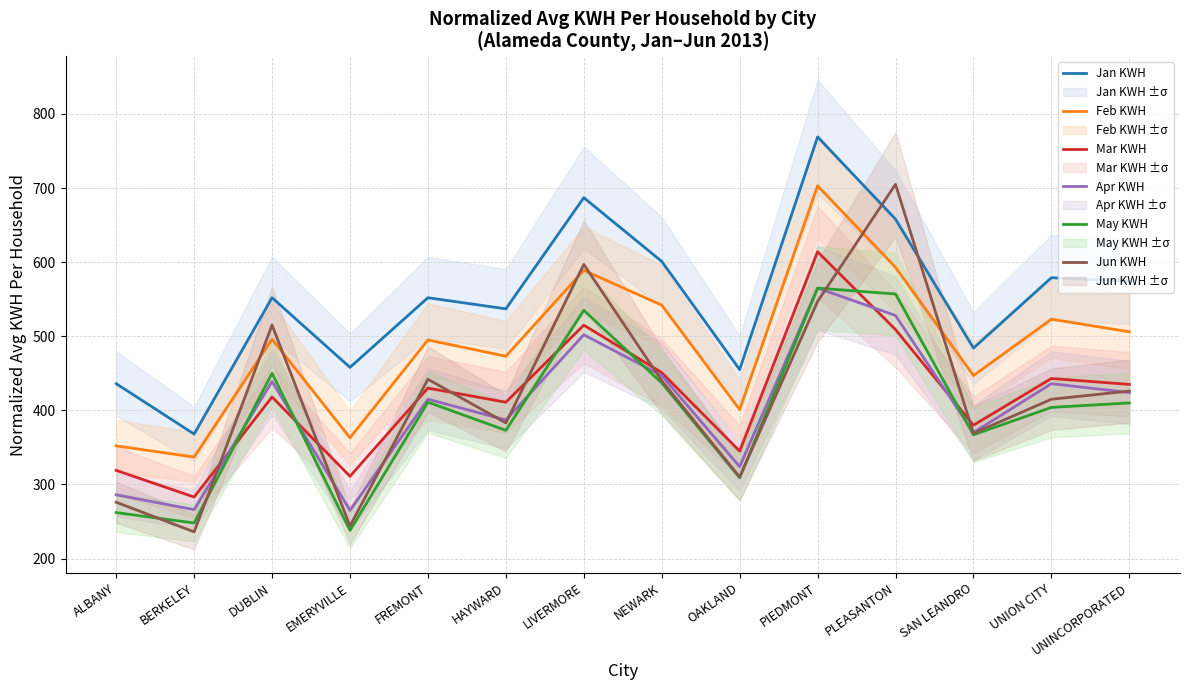

True or false: Jun KWH and Apr KWH cross at least once.

True